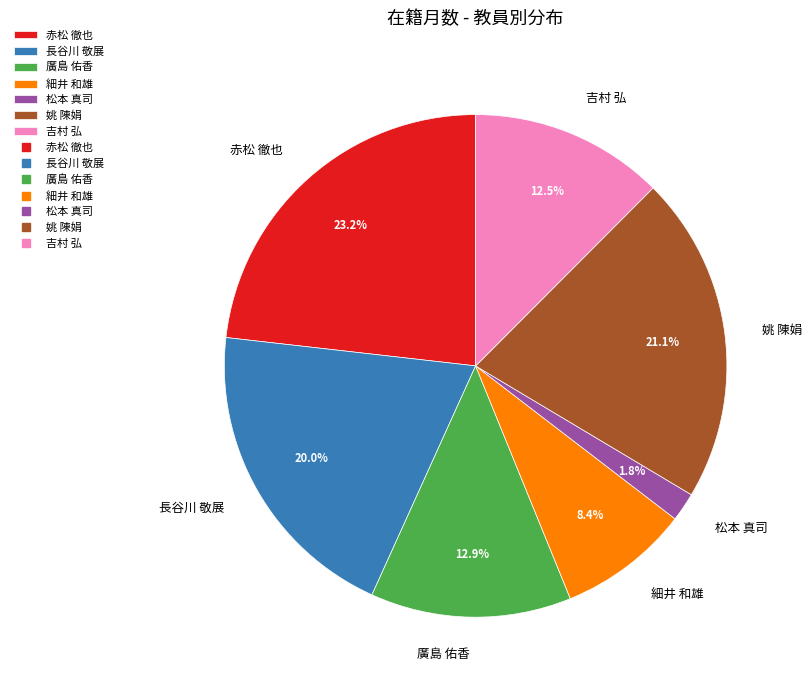

How many segments does this pie chart have?

7